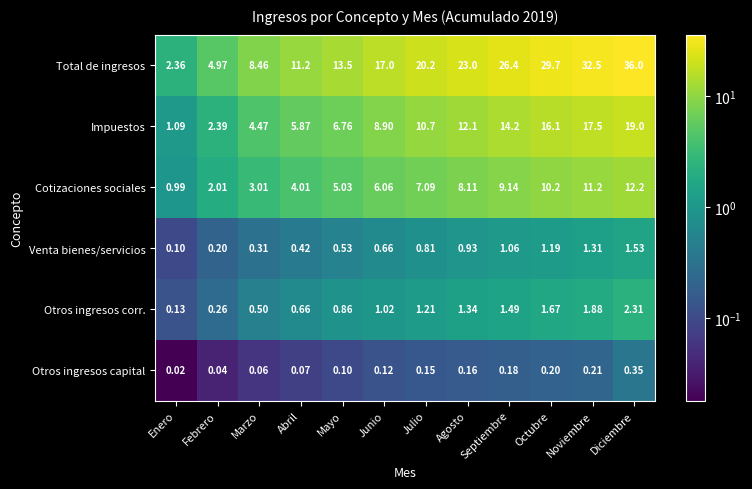

At which category does the chart reach its minimum across all series?

Enero